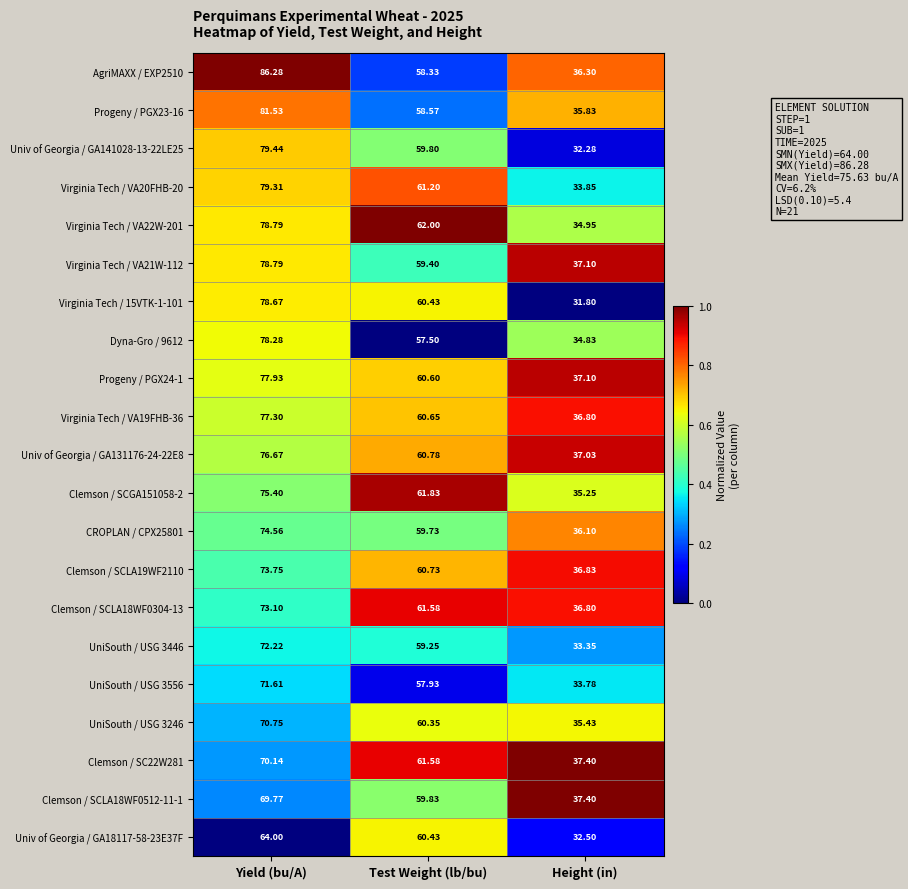

What is the difference between the highest and lowest values at Height (in)?

5.6